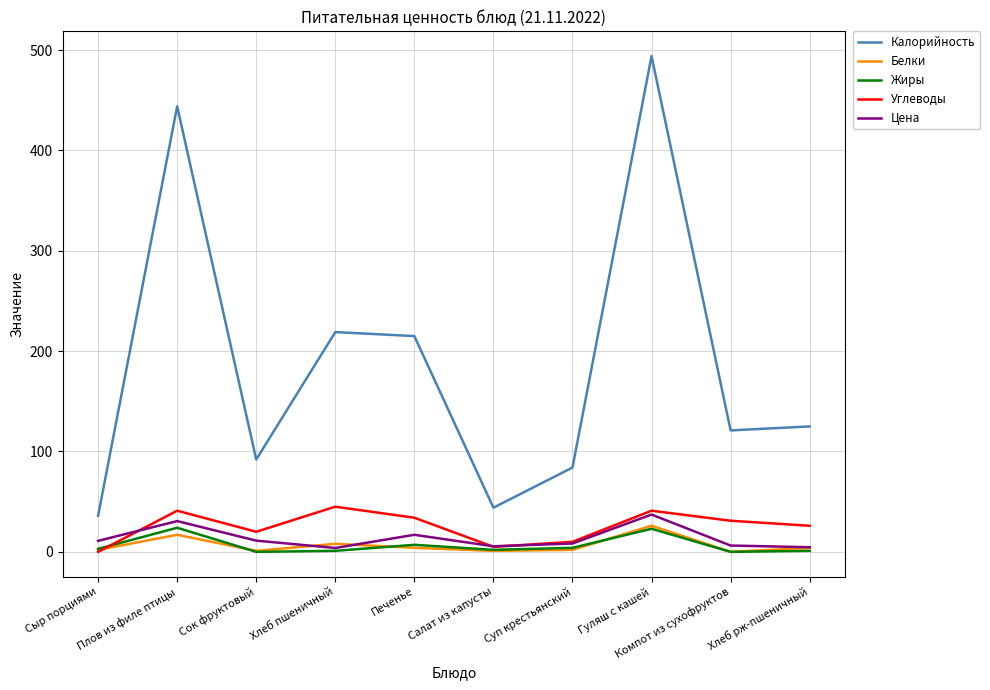

What is the total value across all series at Хлеб рж-пшеничный?

160.6